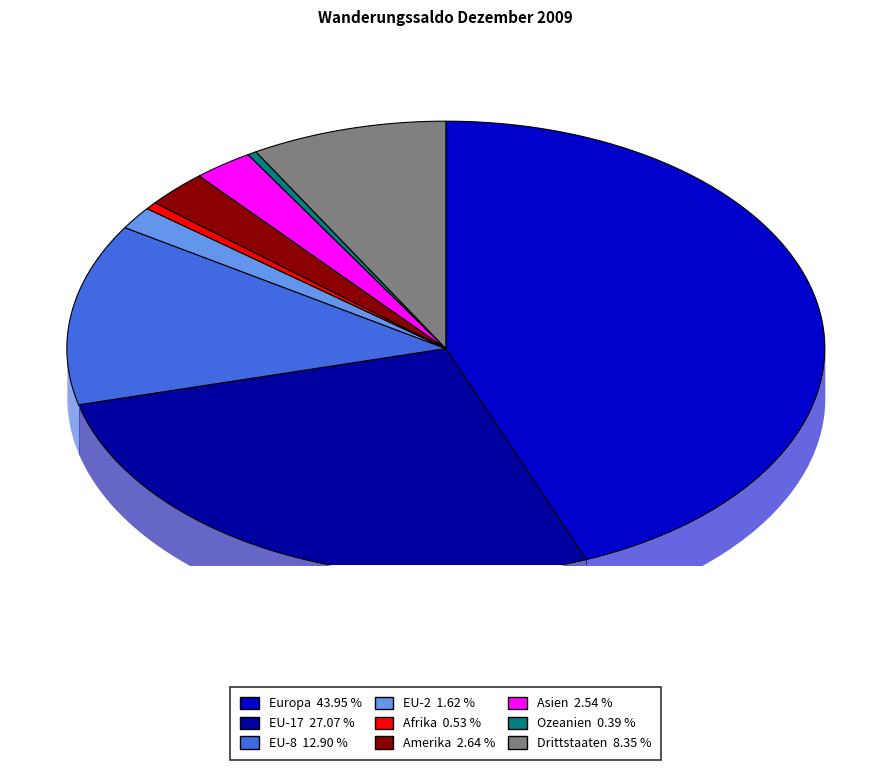

True or false: Drittstaaten accounts for 2% of the total.

False